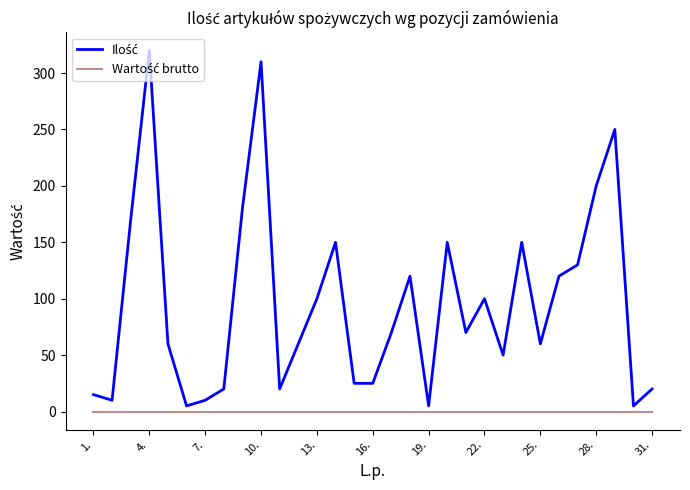

What is the greatest value displayed?

320